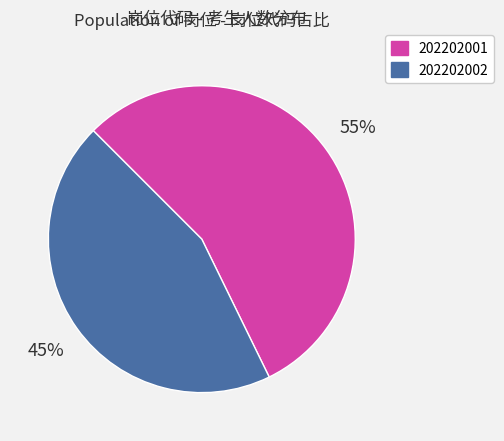

Does 202202002 represent more than half of the total?

No